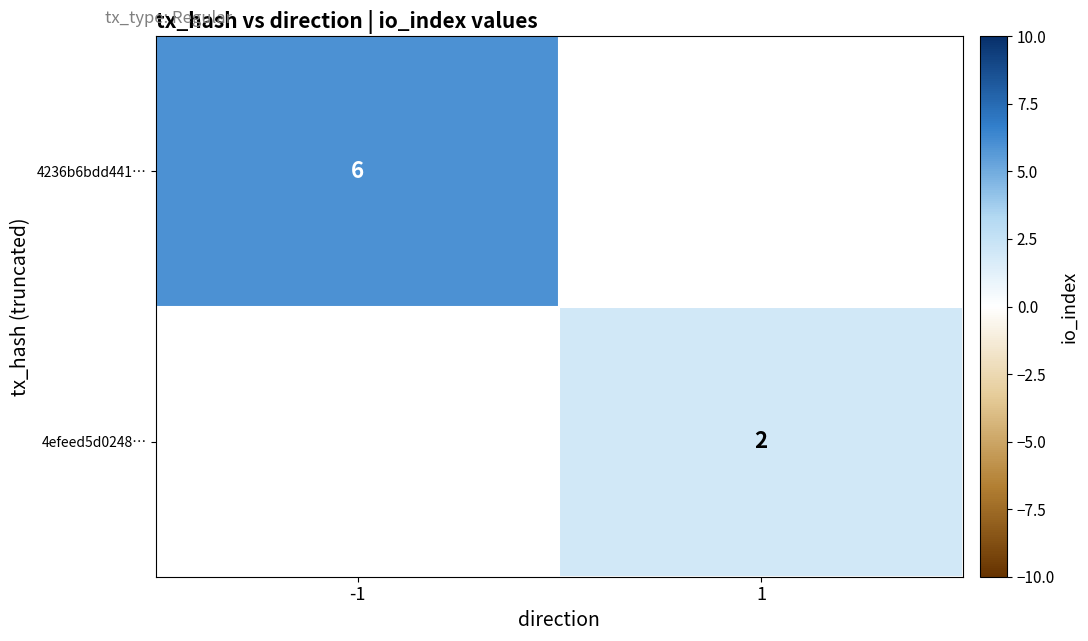

The value of 4236b6bdd441… at -1 is 6. True or false?

True